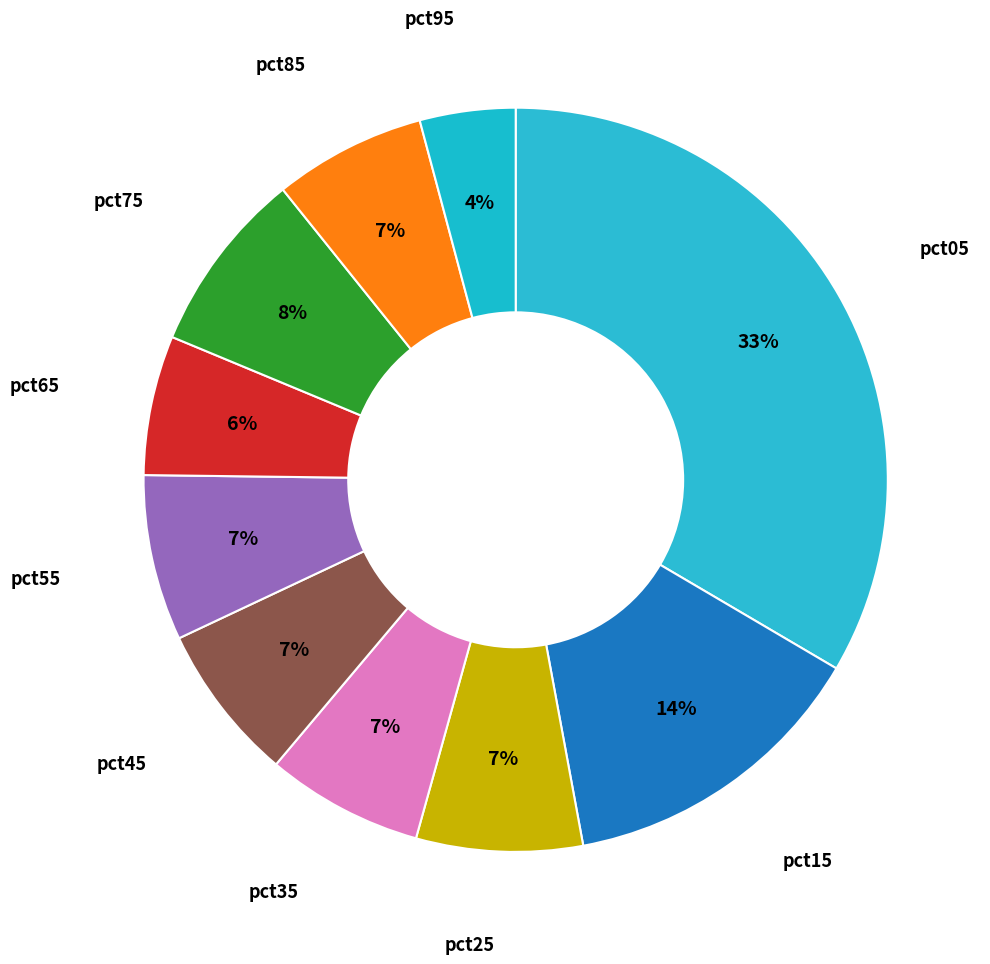

Is pct55 the majority of the pie?

No